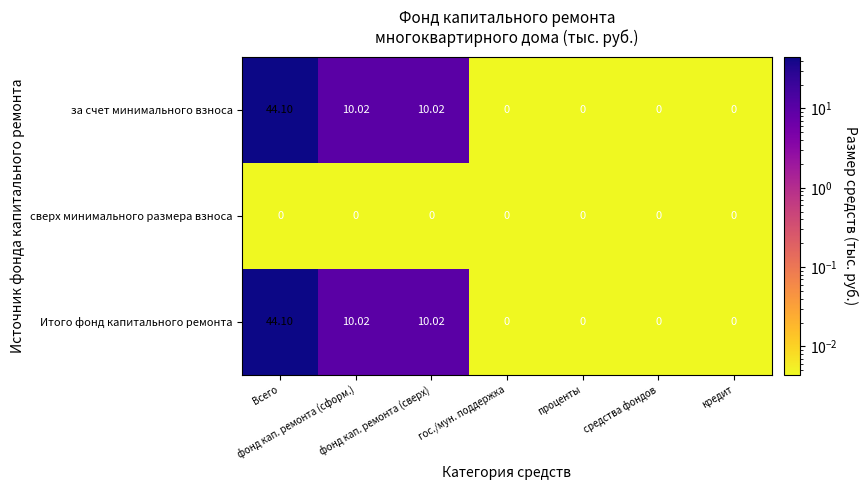

Rank the series at гос./мун. поддержка from lowest to highest value.

за счет минимального взноса, сверх минимального размера взноса, Итого фонд капитального ремонта